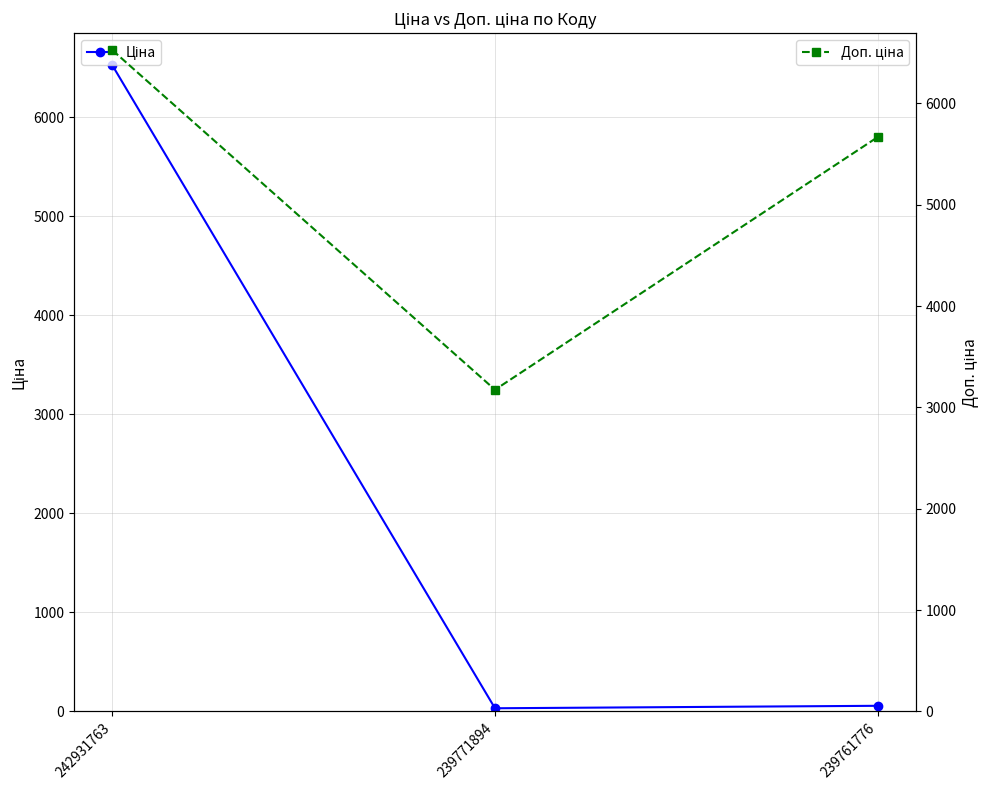

Rank the series by their maximum value, from lowest to highest.

Ціна, Доп. ціна